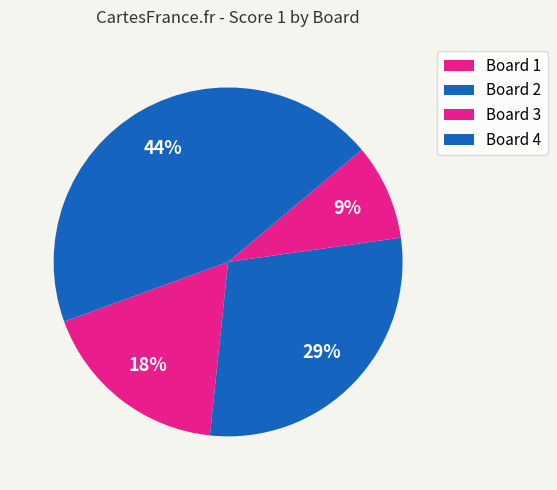

To the nearest percent, what percentage of the pie is Board 3?

9%